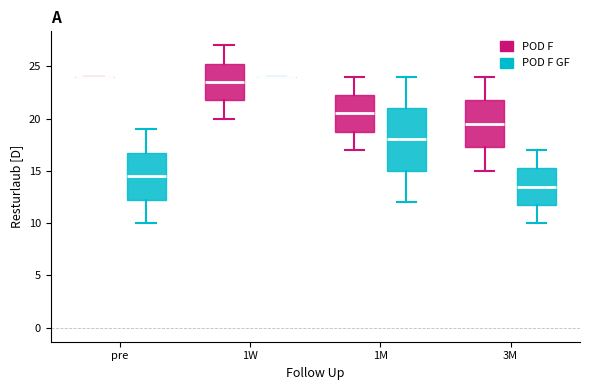

Where is the lower edge of the box for 3M (POD F) on the y-axis? The values are not printed on the chart, so give them approximately, as read against the axis.

17.5